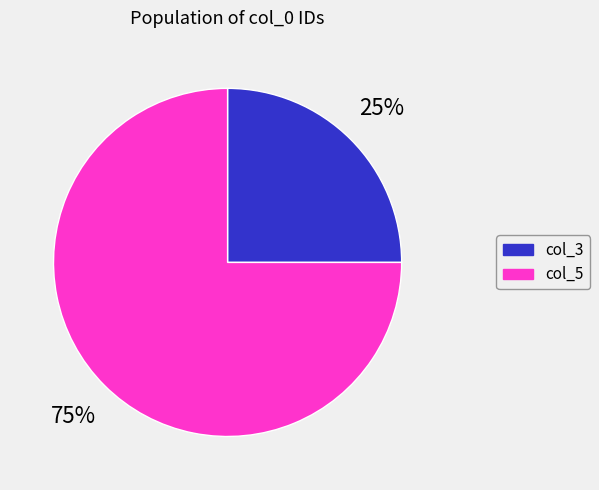

Does col_3 represent more than half of the total?

No